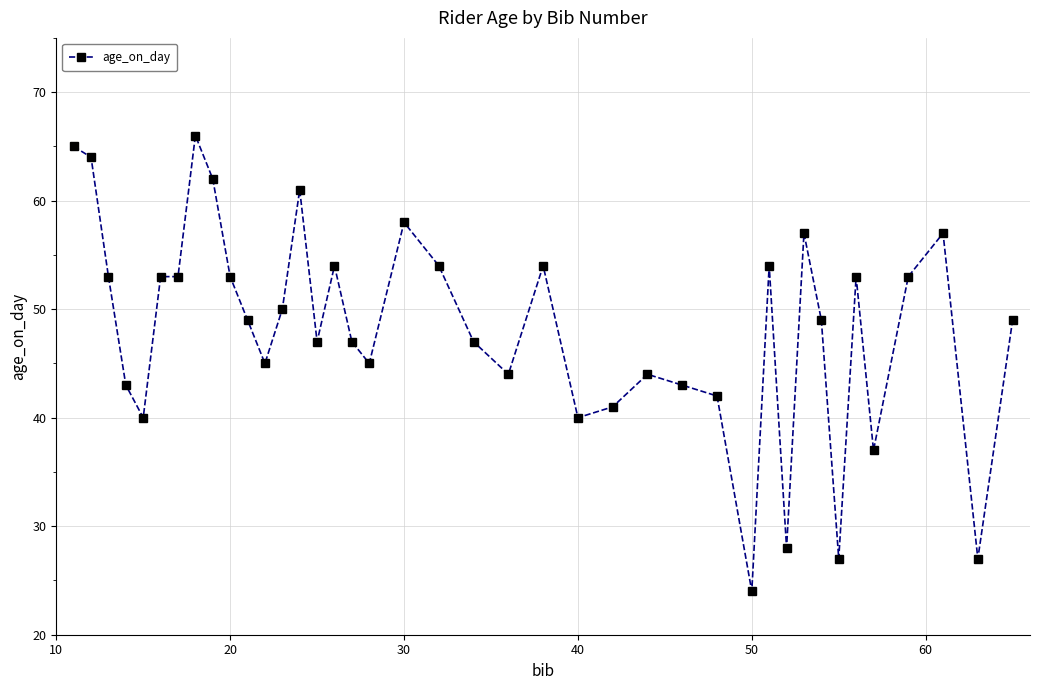

True or false: there are more than 2 points higher than both neighbors.

True